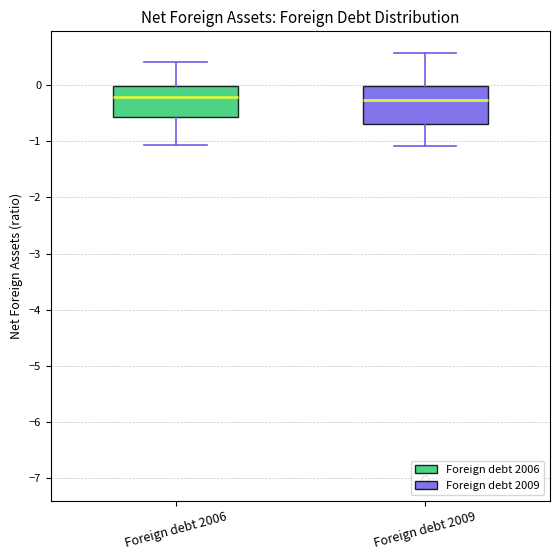

Comparing the boxes themselves (not the whiskers), which one is the tallest?

Foreign debt 2009